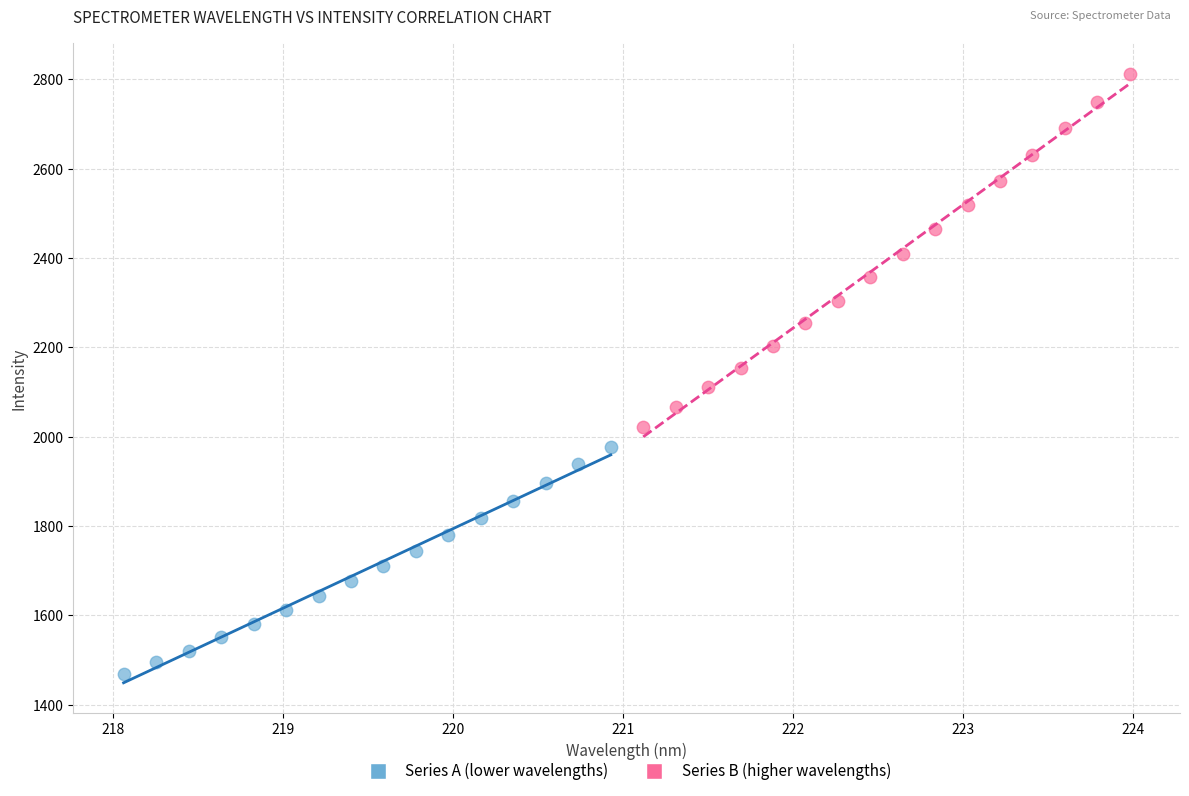

What are all the series names shown in the legend?

Series A (lower wavelengths), Series B (higher wavelengths)